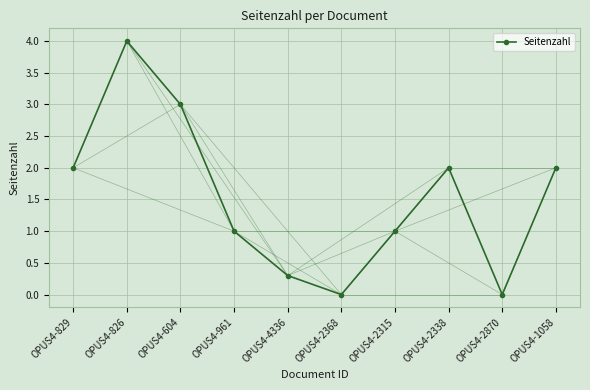

What is the maximum value shown in the chart?

4.0